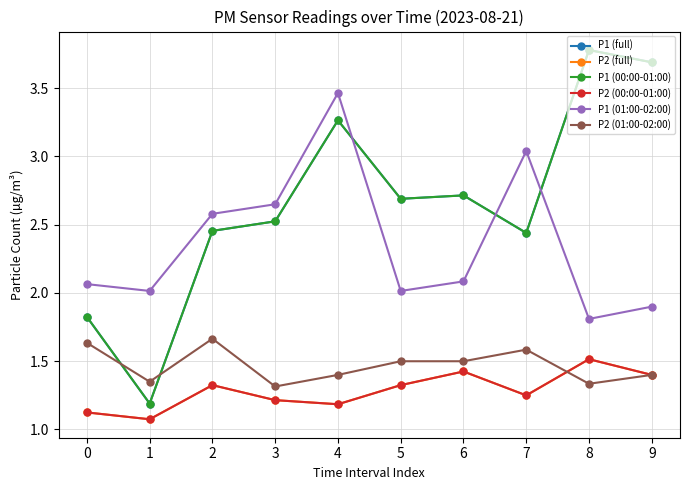

At which category does the chart reach its minimum across all series?

1